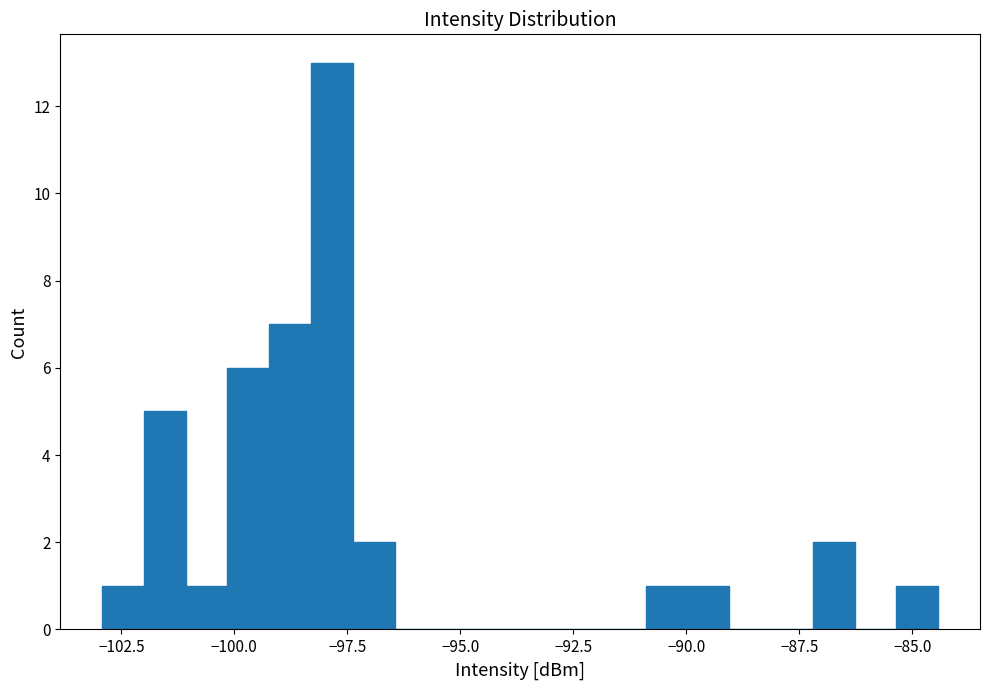

Around what value on the x-axis is the tallest bar? Give the approximate position of its centre, as read against the axis.

-98.0